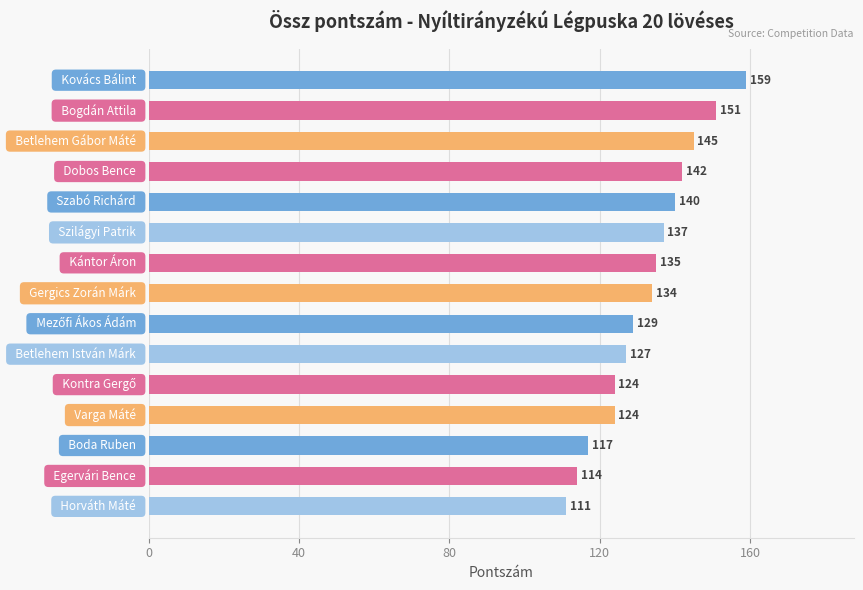

Does the chart contain any negative values?

No